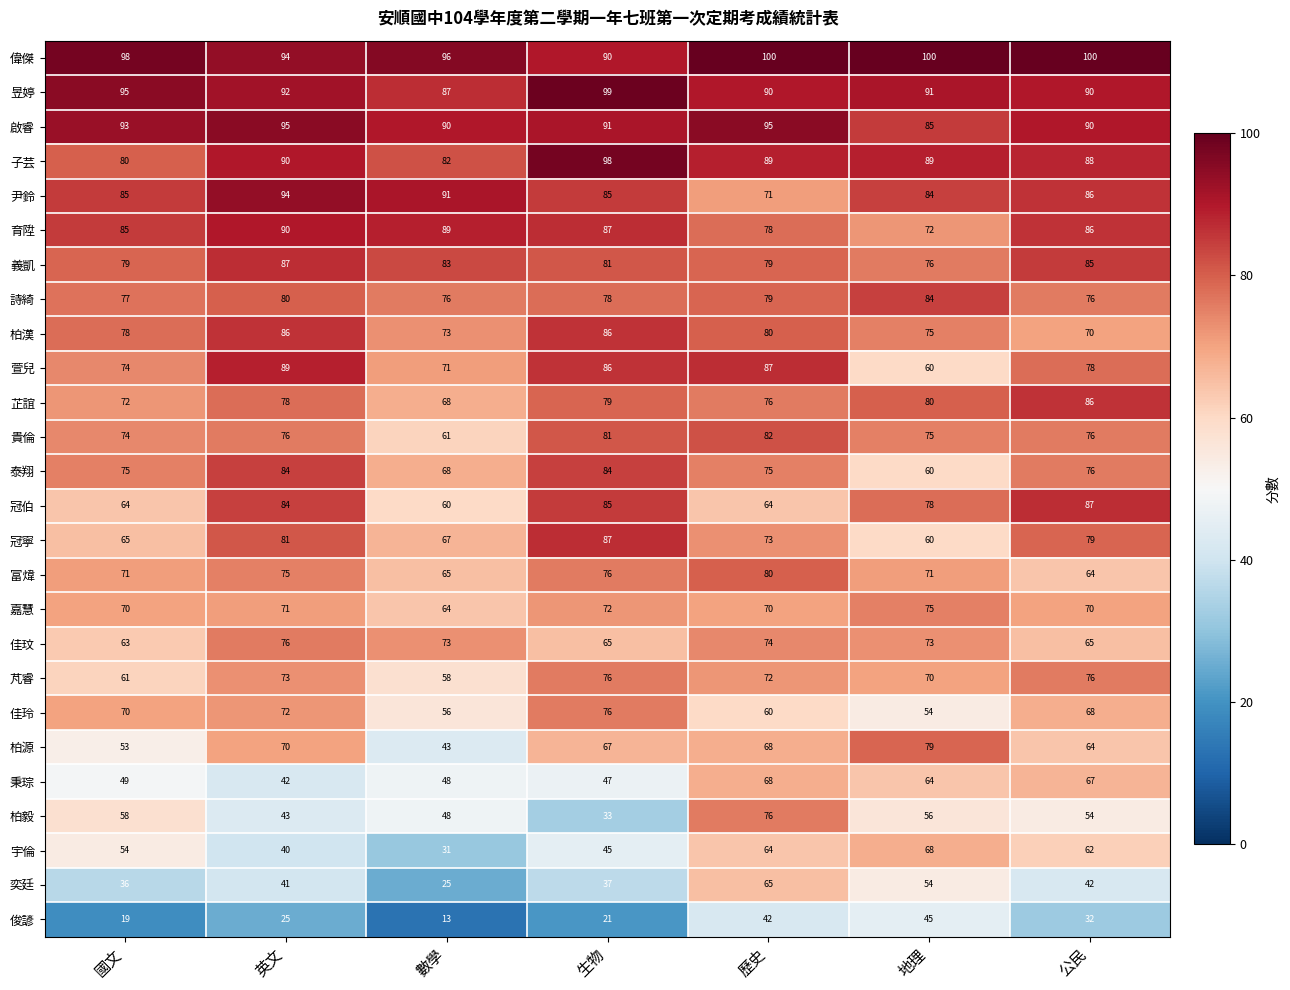

What is the highest value of the 詩綺 series?

84